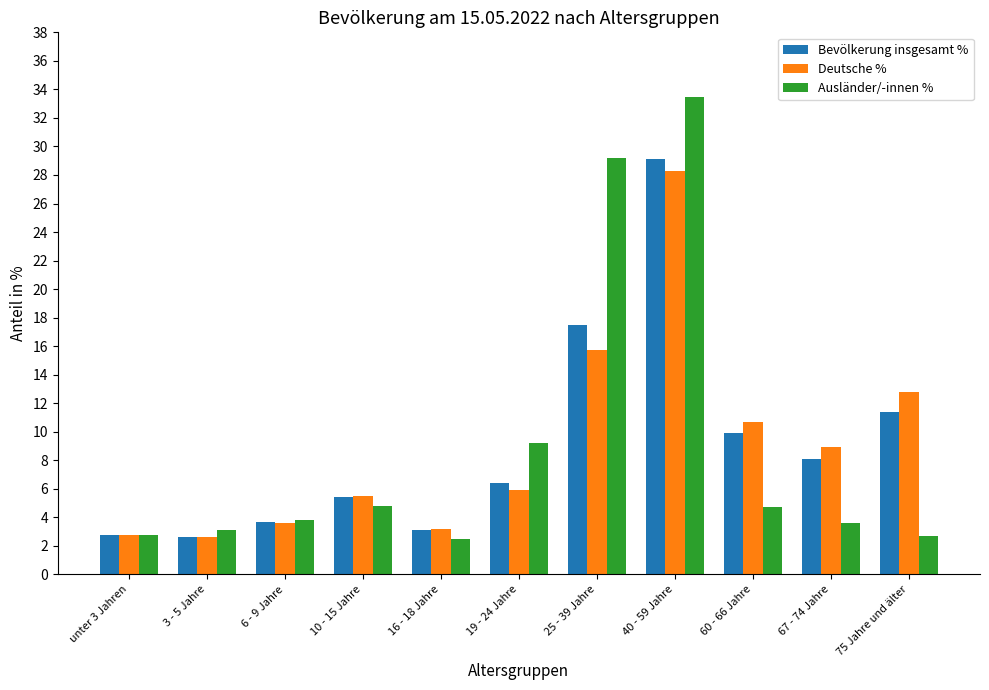

What is the maximum value for Deutsche %?

28.3